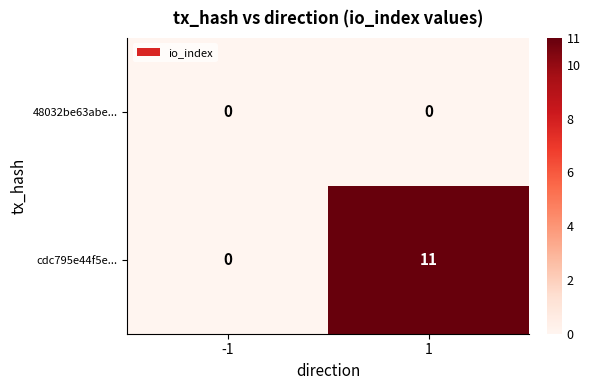

How many data points does each series have?

2